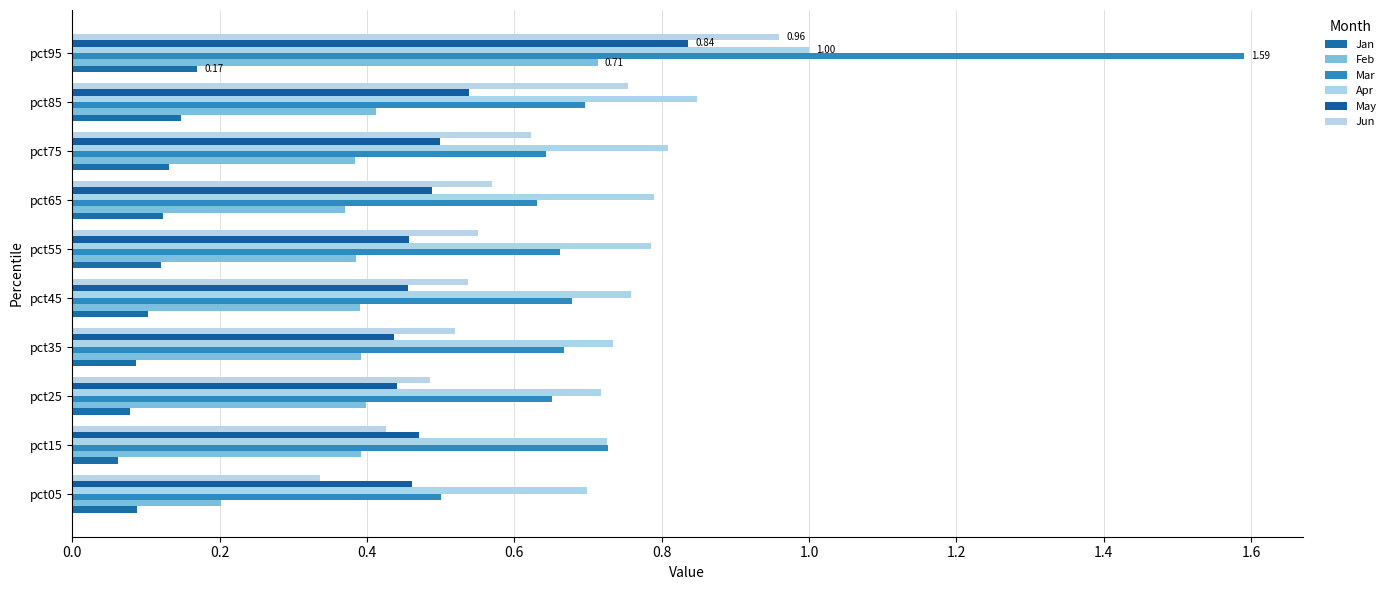

Where is Jan nearest to the value 0?

pct15